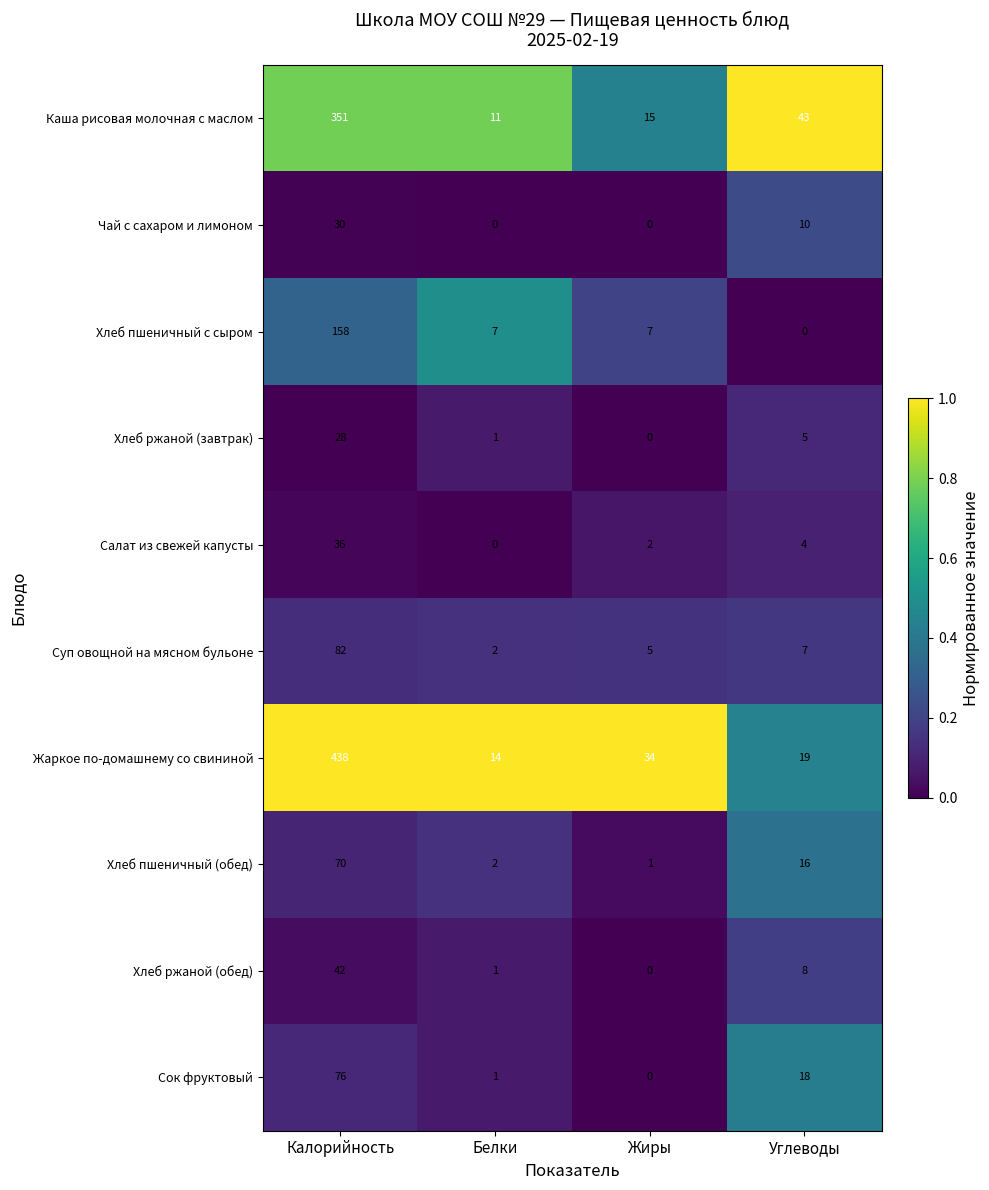

Which series has the largest total across all categories?

Жаркое по-домашнему со свининой